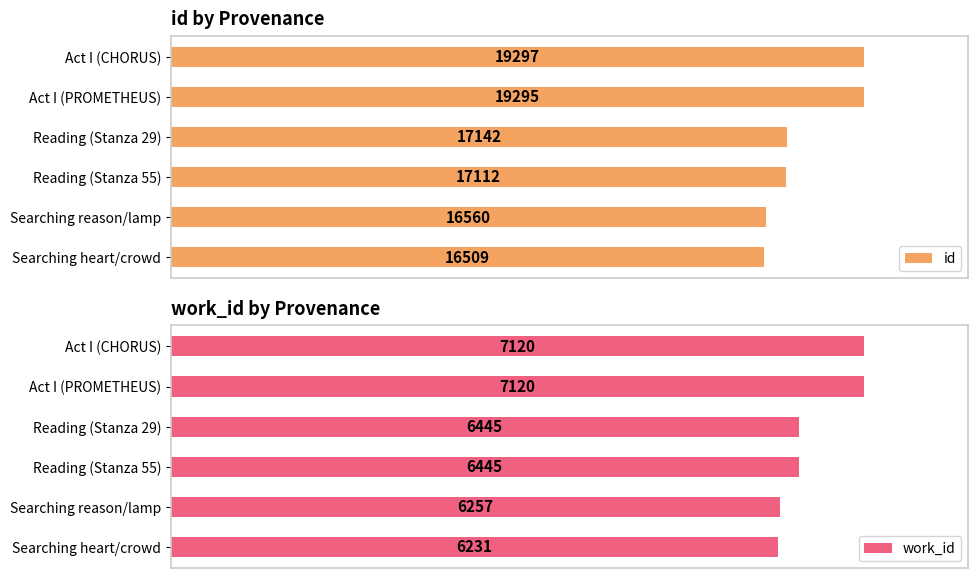

Which category has the lowest value in the id series?

Searching heart/crowd